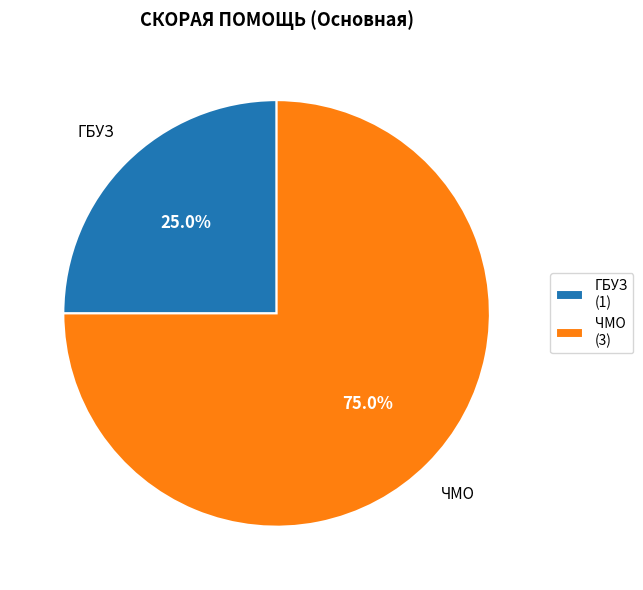

Is the sum of ГБУЗ and ЧМО greater than half?

Yes